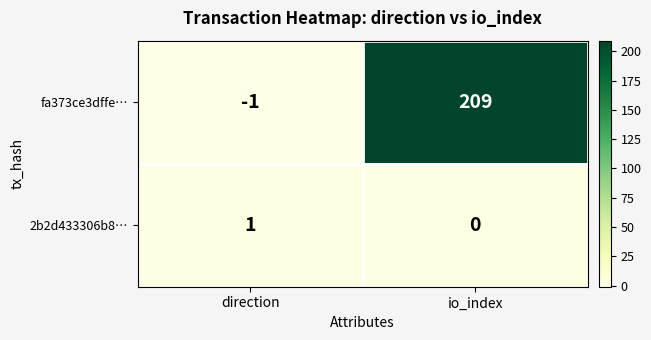

Rank the series by their average value, from highest to lowest.

fa373ce3dffe…, 2b2d433306b8…